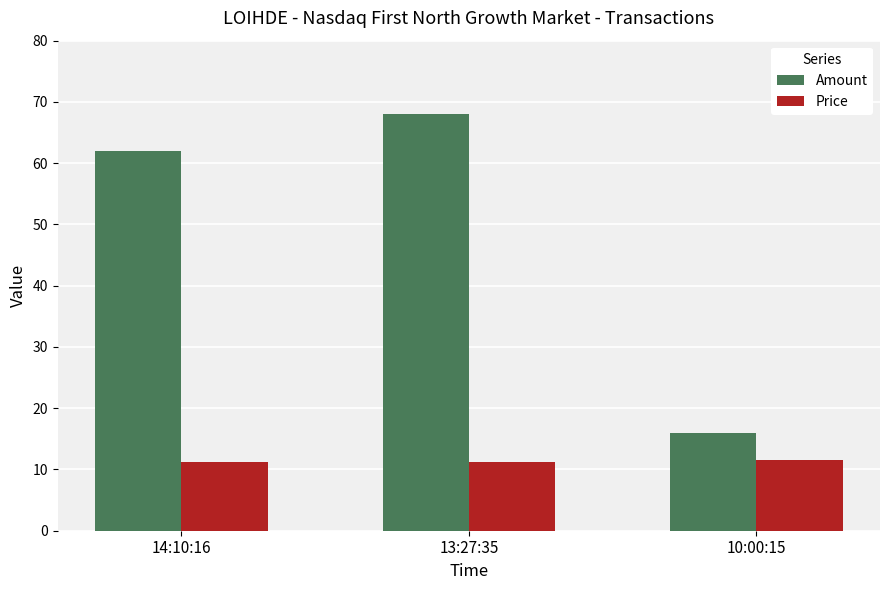

What is the difference between the second highest and minimum values in the Amount series?

46.0